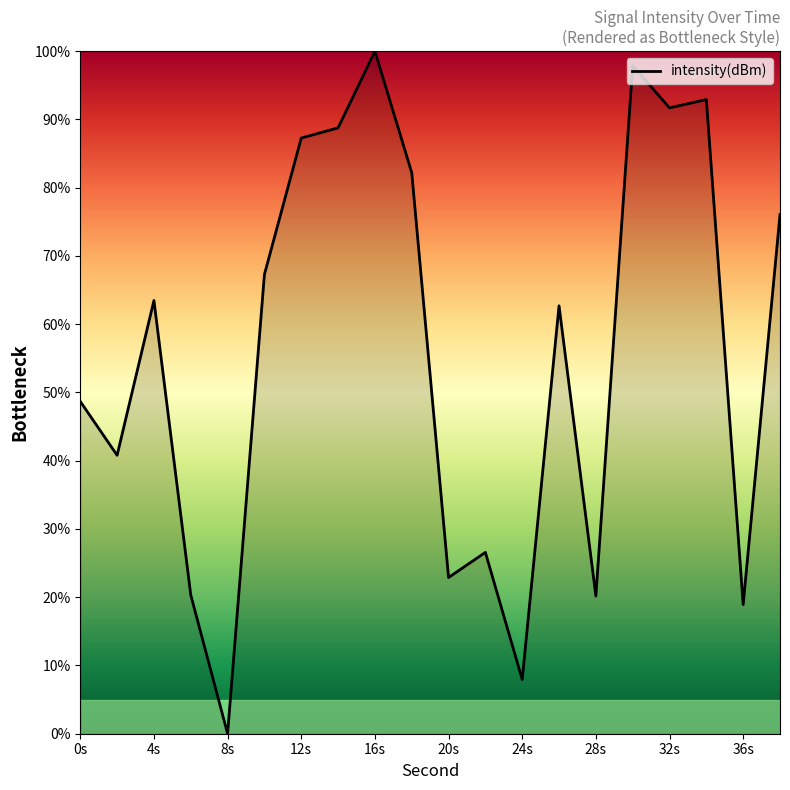

What is the sum of all values?

1116.6